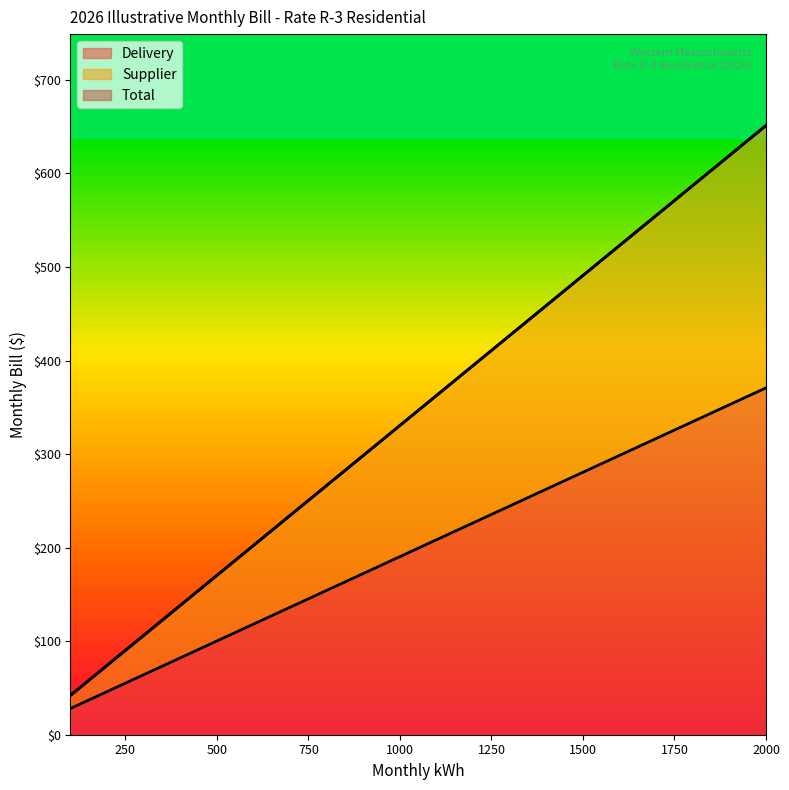

What is the greatest value displayed?

651.2